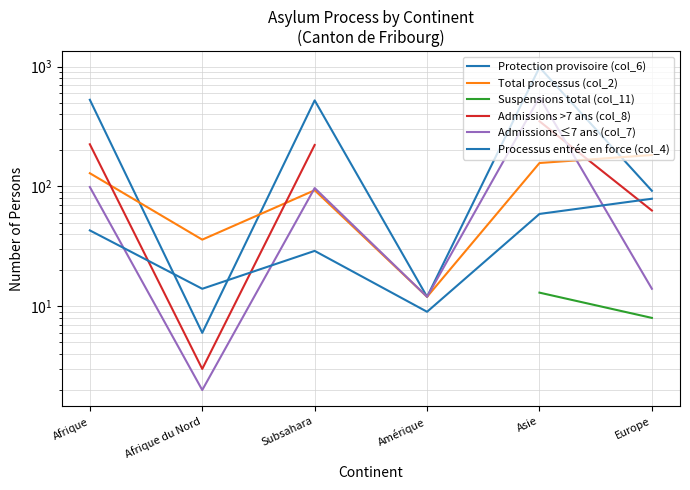

Between Afrique du Nord and Asie, which series saw the biggest shift?

Protection provisoire (col_6)